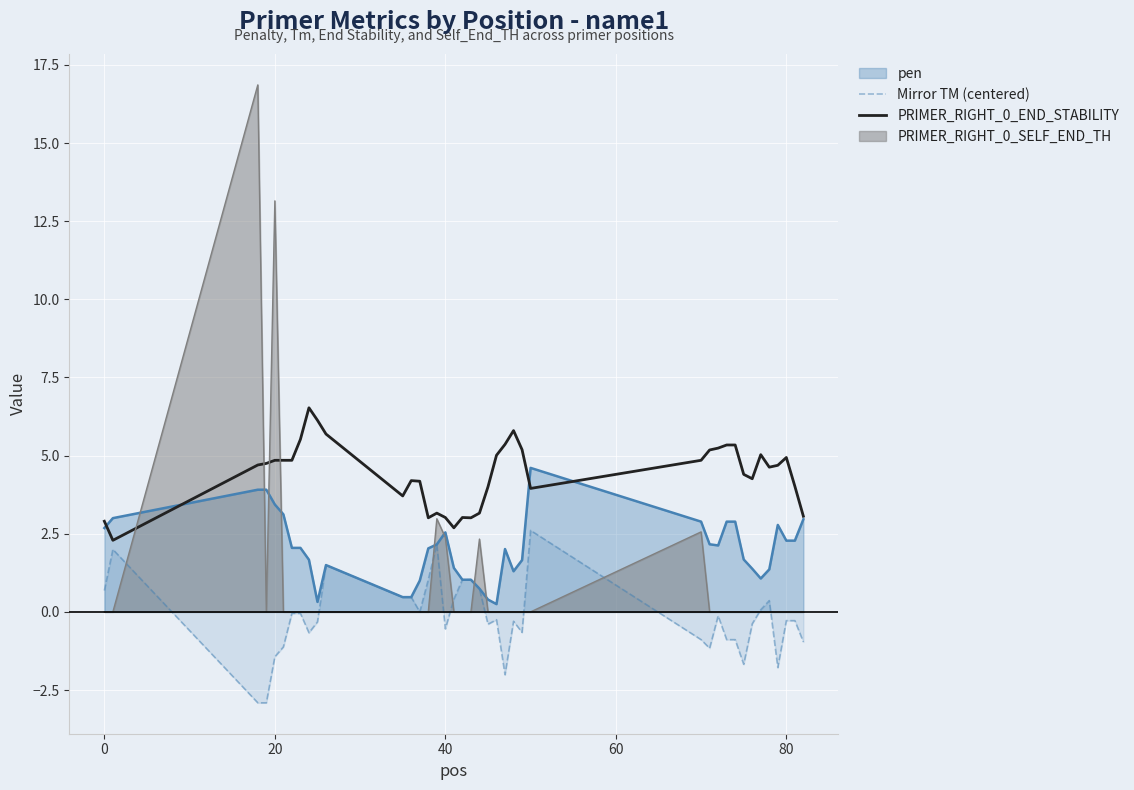

What is the sum of all PRIMER_RIGHT_0_END_STABILITY values?

176.5